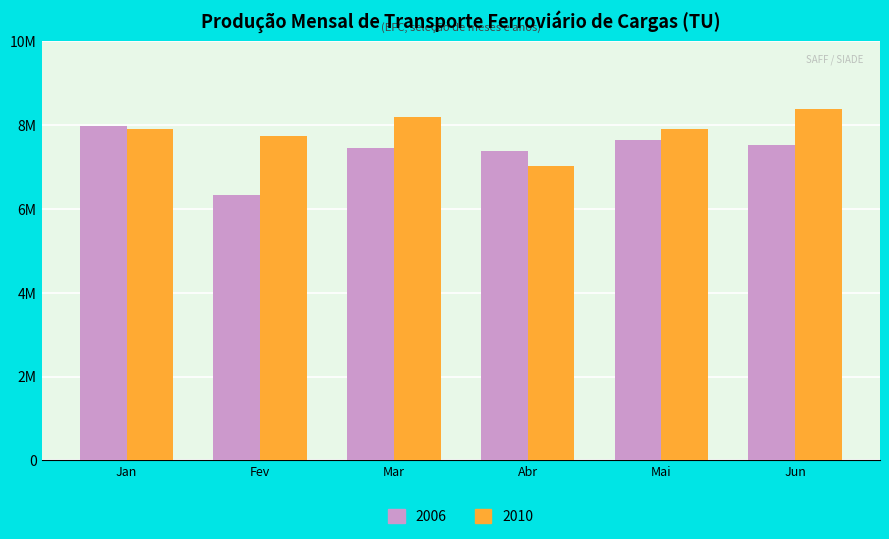

At which category is the sum across all series the highest?

Jun